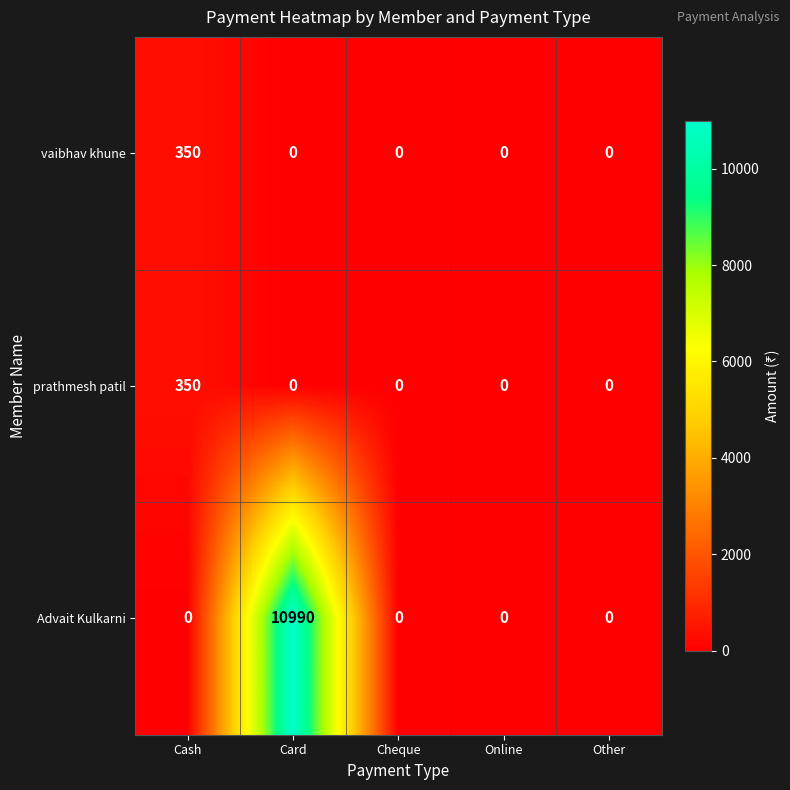

Read the vaibhav khune value at Cash, to the nearest 10.

350